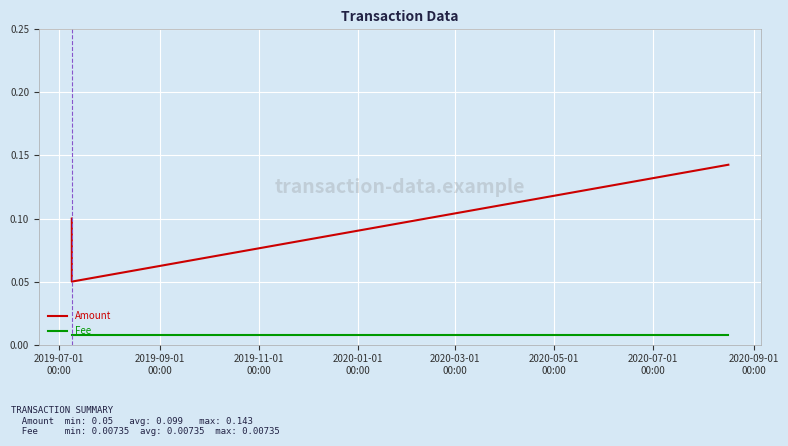

What is the difference between the highest and lowest values at 2019-11-01
00:00?

0.1